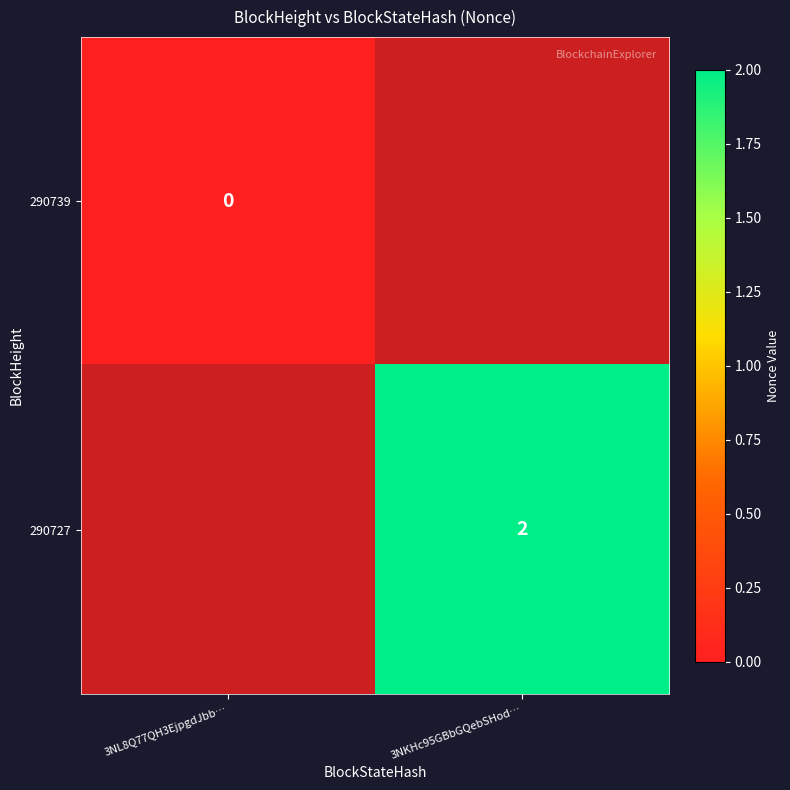

Is it true that 290727 equals 1 at 3NKHc95GBbGQebSHod…?

False